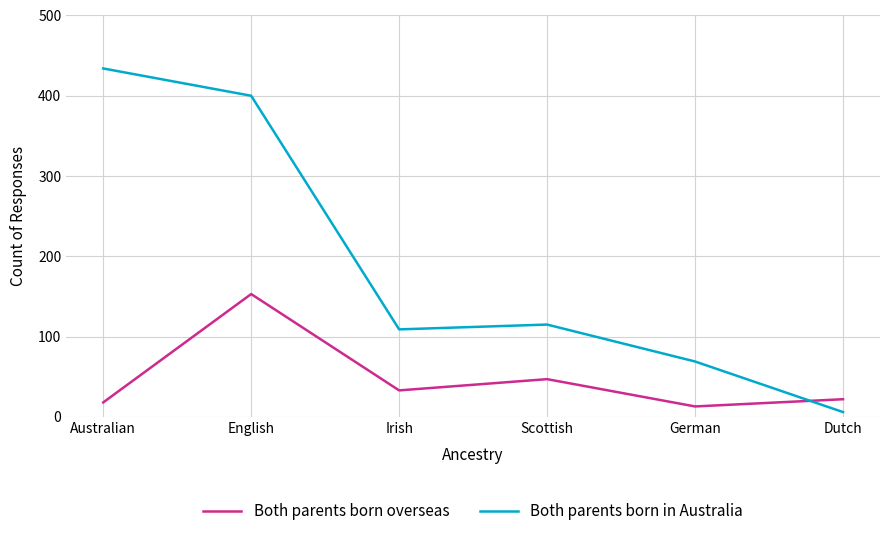

Which series has the largest range (max minus min)?

Both parents born in Australia